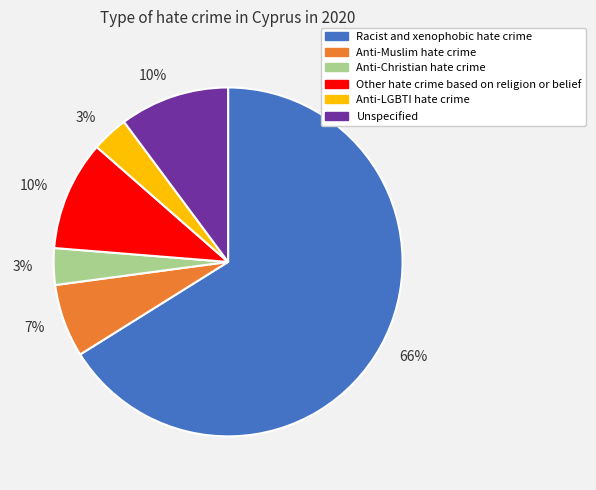

Count the number of slices in the pie.

6